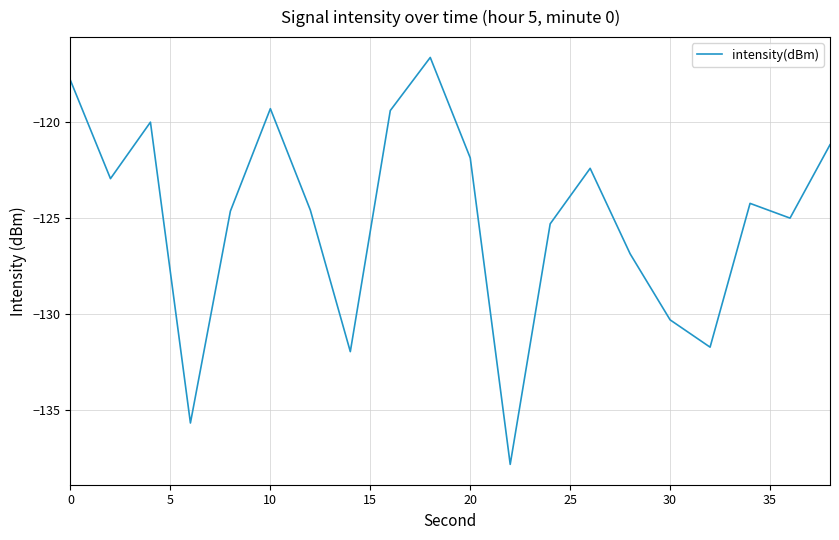

Does the chart display data point markers on the line(s)?

No